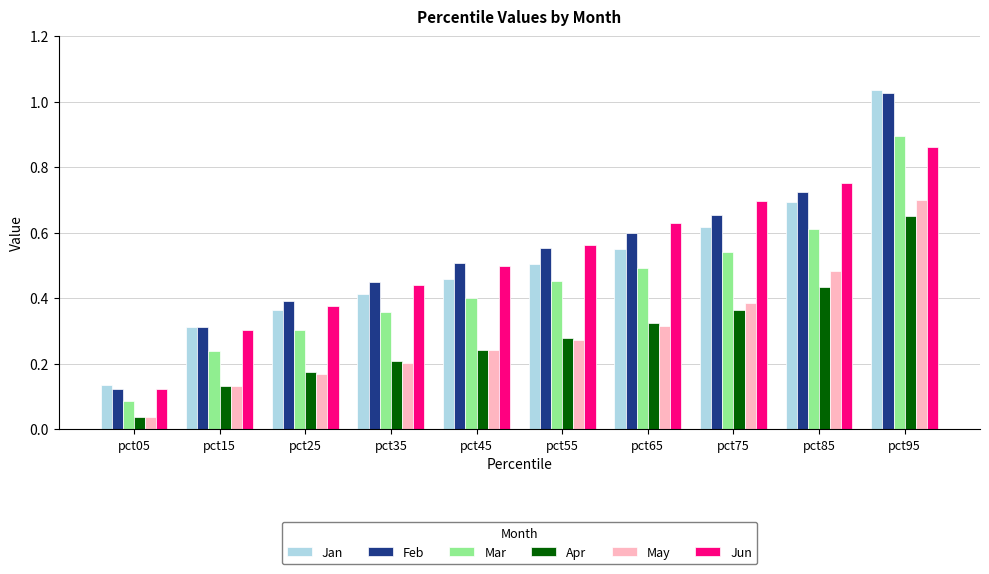

The value of Jan at pct75 is 1.0. True or false?

False